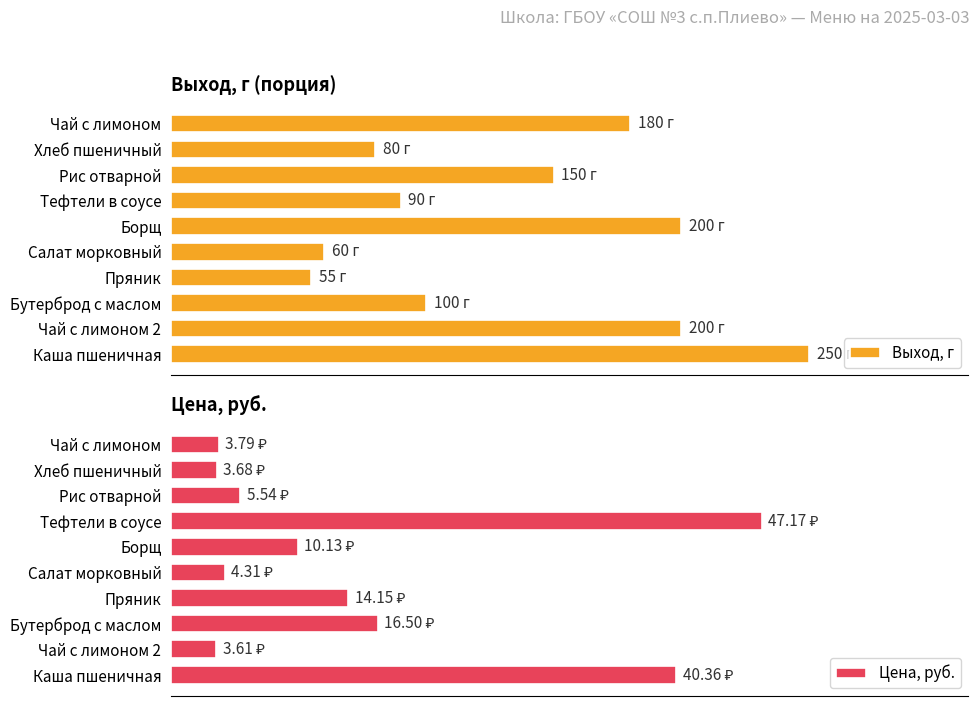

Is it true that Выход, г equals 51.0 at Чай с лимоном 2?

False